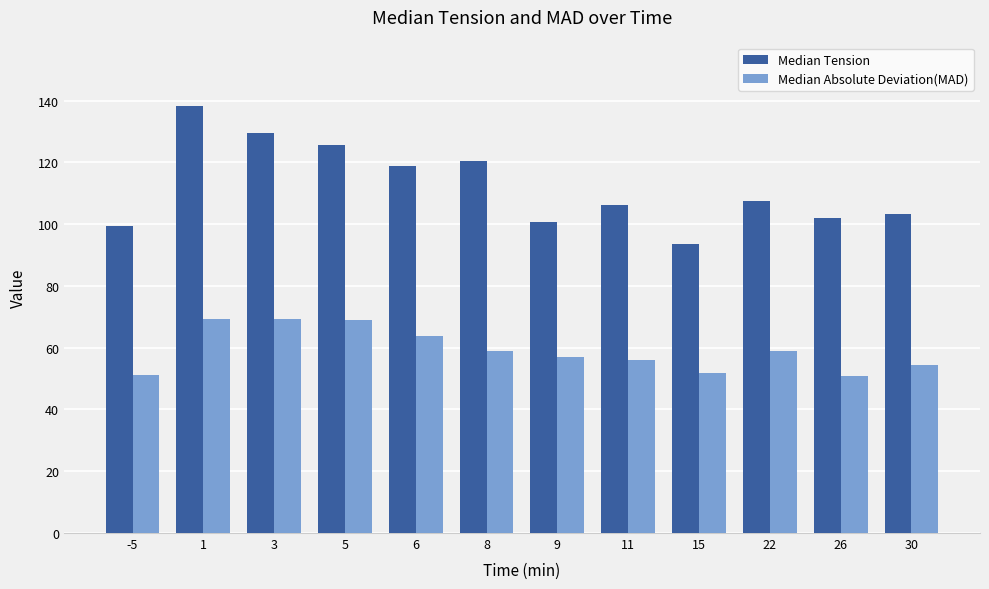

Which category has the highest value in the Median Tension series?

1